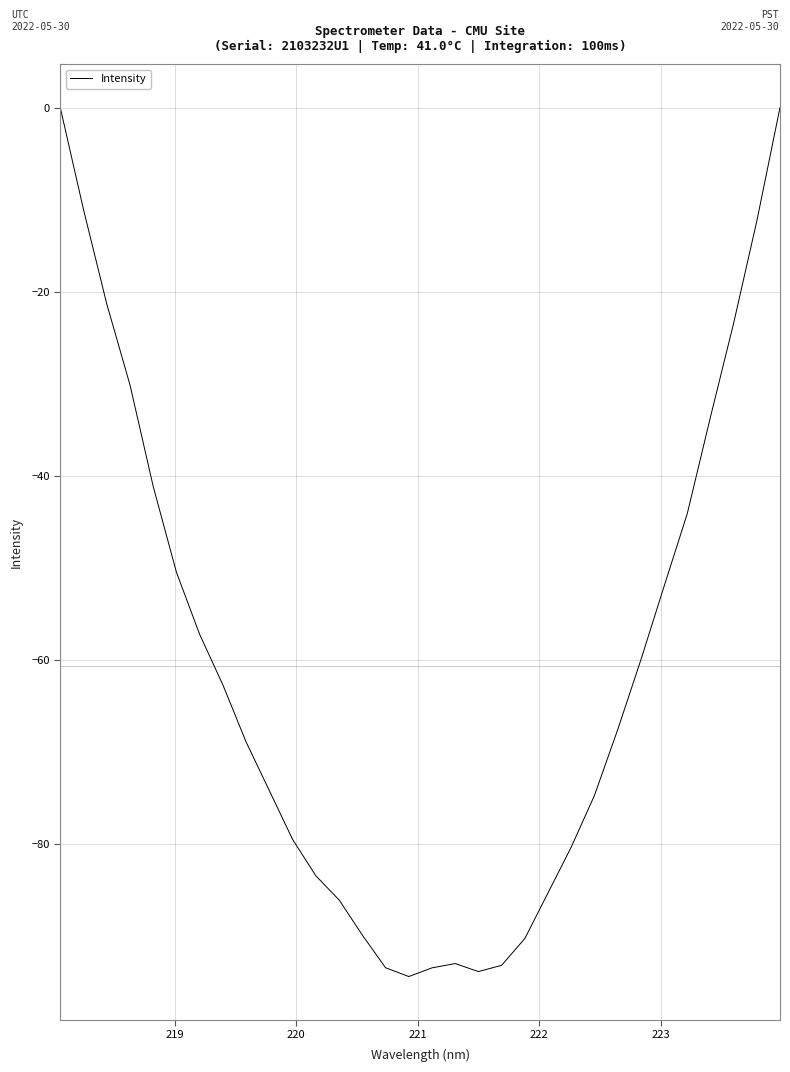

What is the smallest value displayed?

-94.3